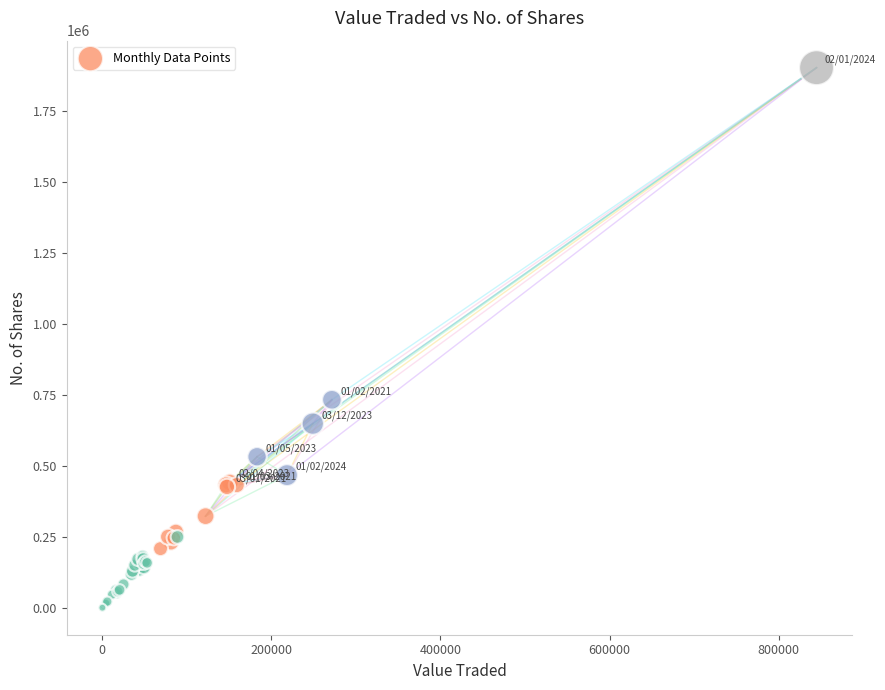

What Y value in the scatter plot is closest to 952581?

734104